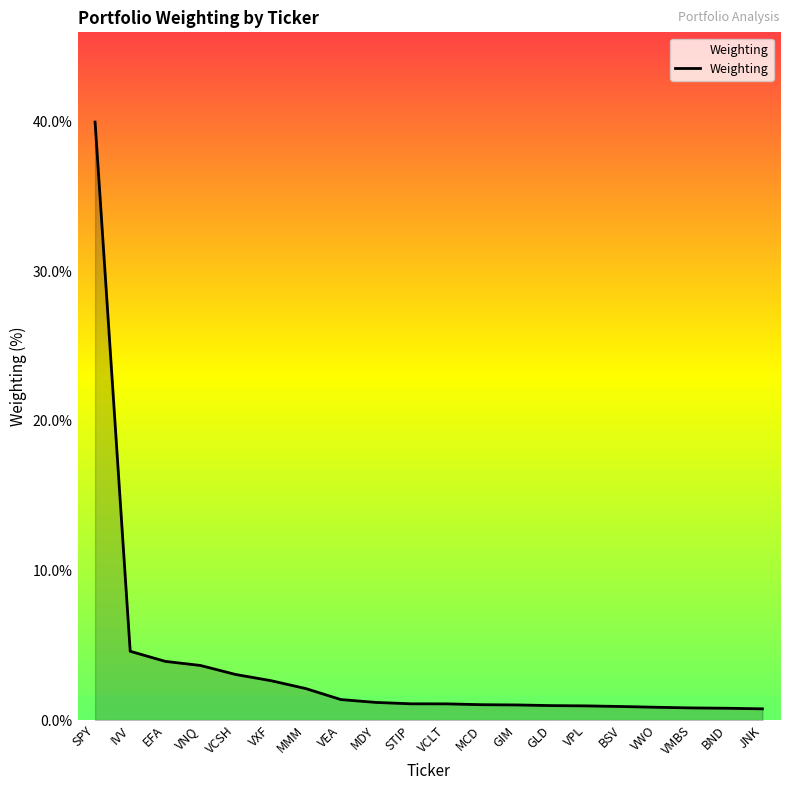

Which category has the highest value across all series?

SPY